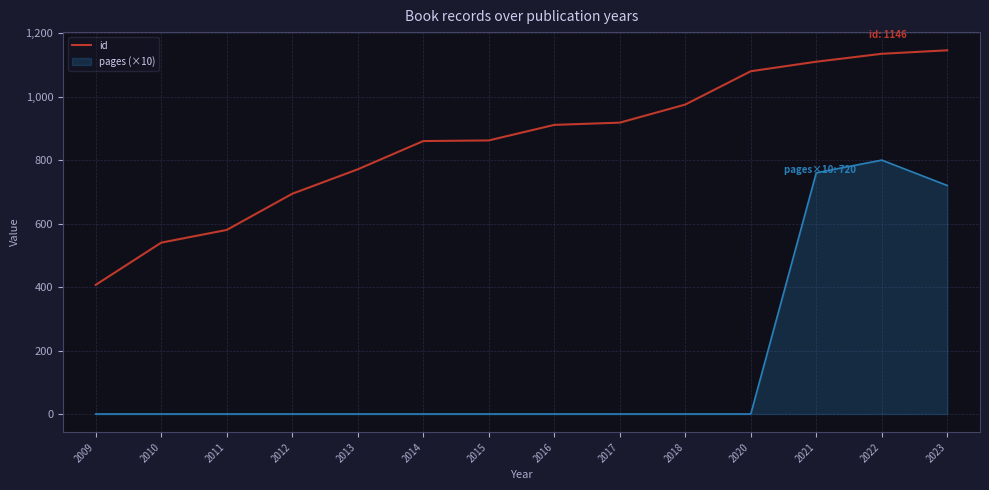

At 2018, list the series in order from smallest to largest.

pages (×10), id